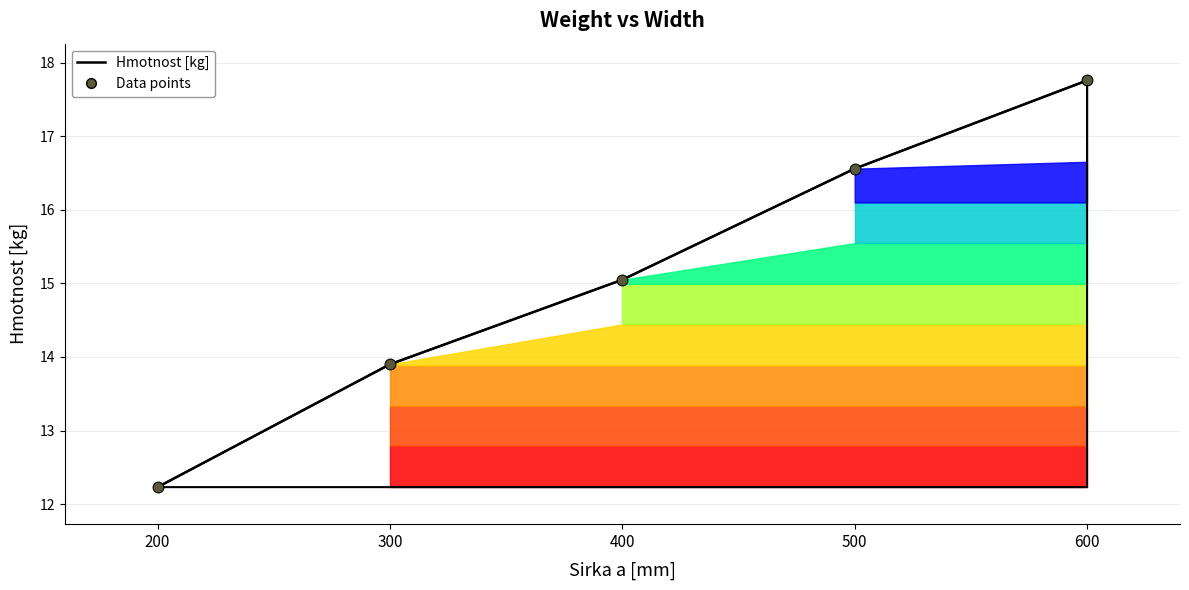

What is the ratio of the value at 200 to the value at 500?

0.7